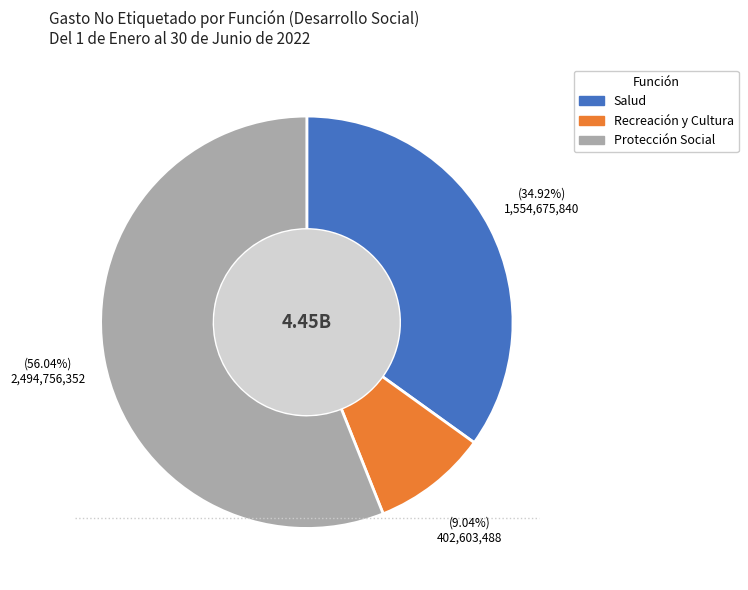

Does any single category account for the majority?

Yes